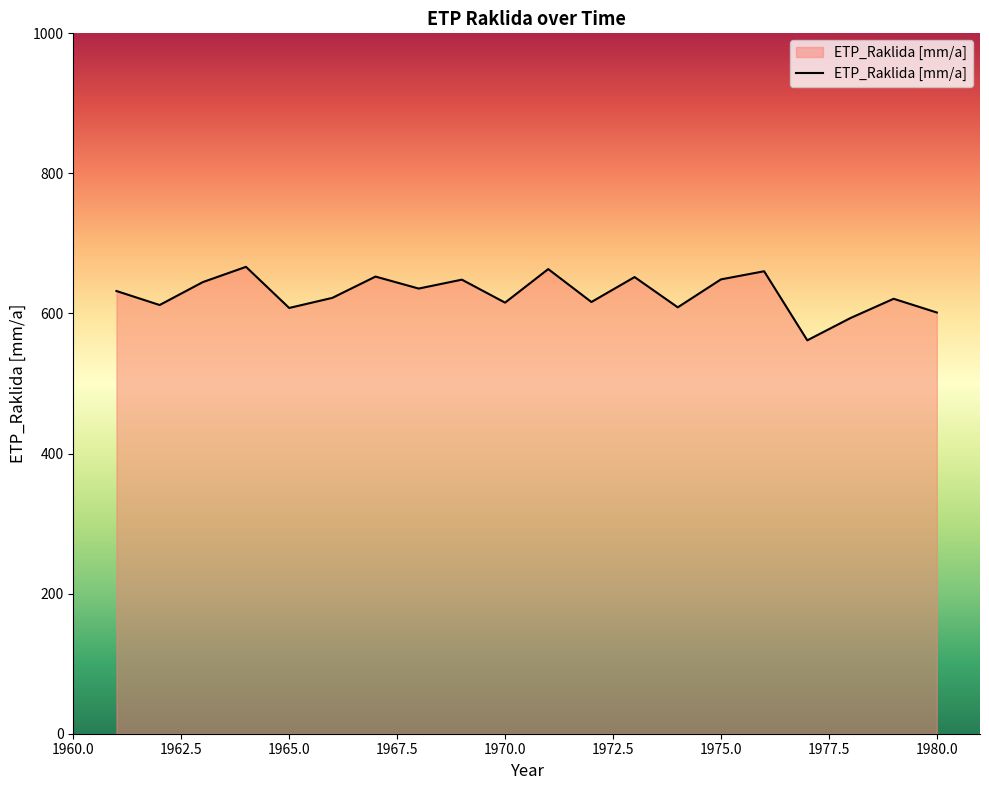

Count the number of values greater than 632.

10